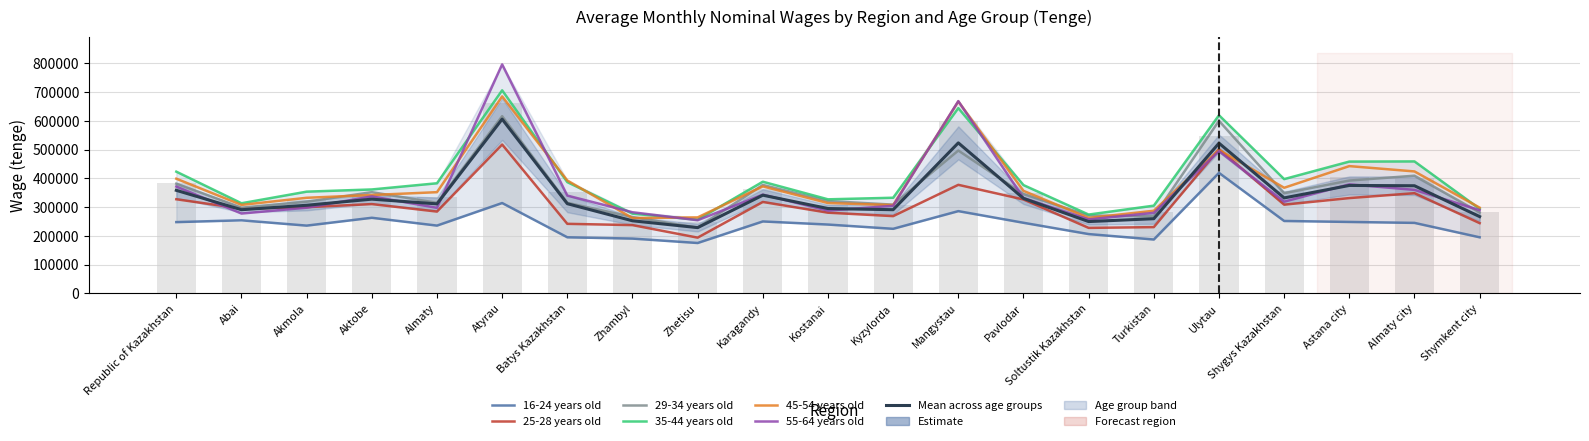

The 25-28 years old series shows 466086 at Shygys Kazakhstan. True or false?

False